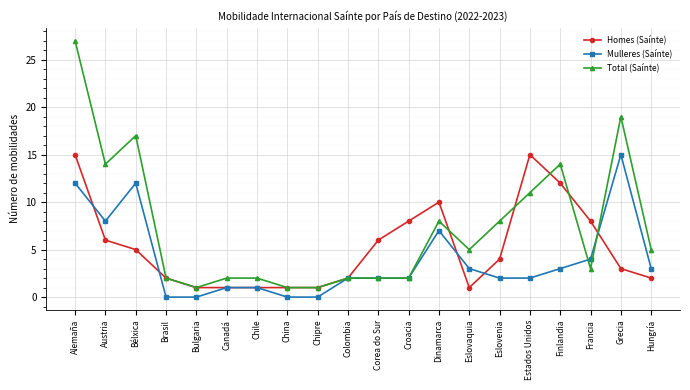

At Austria, list the series in order from smallest to largest.

Homes (Saínte), Mulleres (Saínte), Total (Saínte)